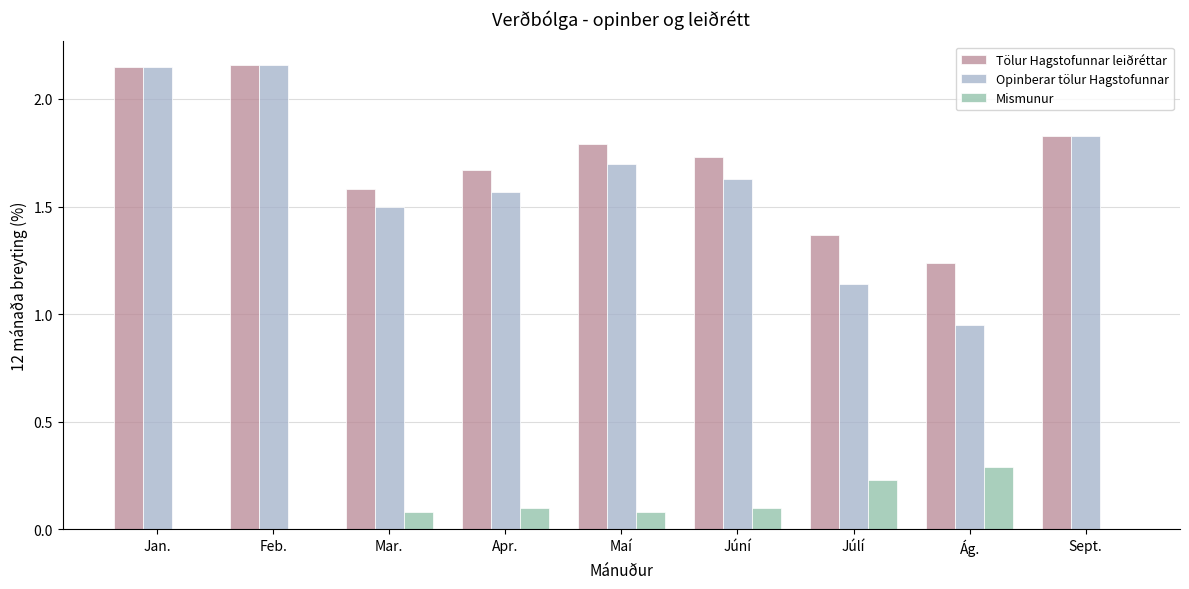

What is the sum of all Tölur Hagstofunnar leiðréttar values?

15.5